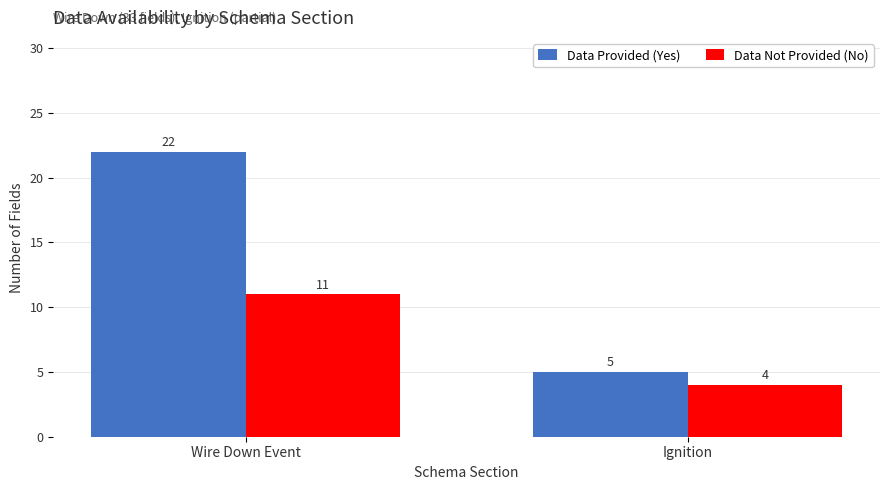

How many values in the Data Not Provided (No) series are below 11?

1